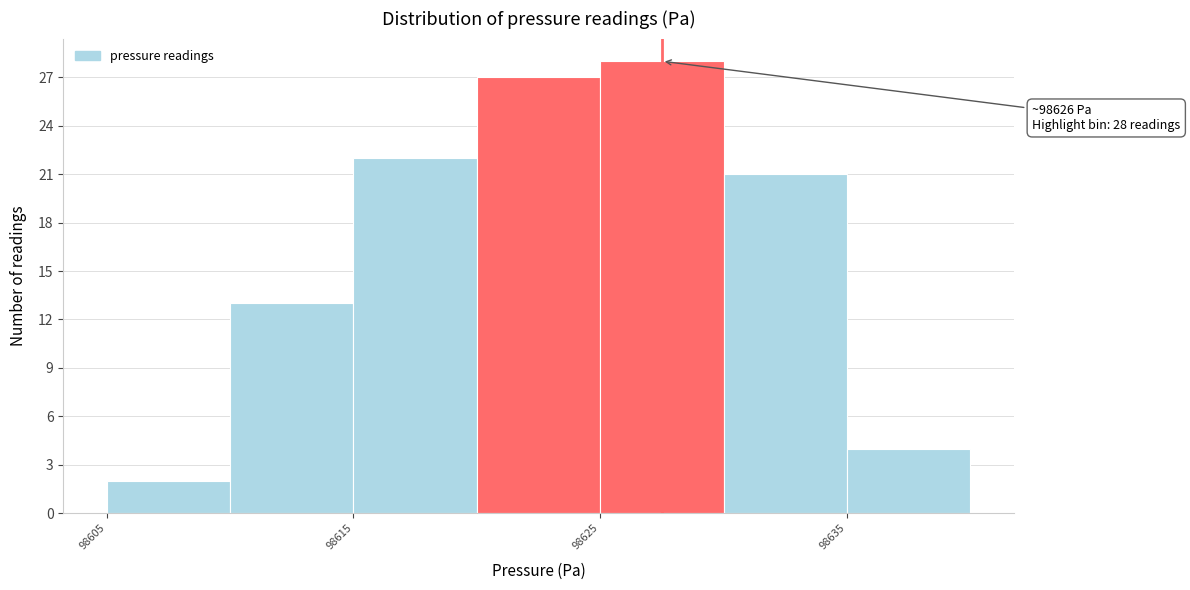

Which range on the x-axis has the tallest bar?

98625 to 98630